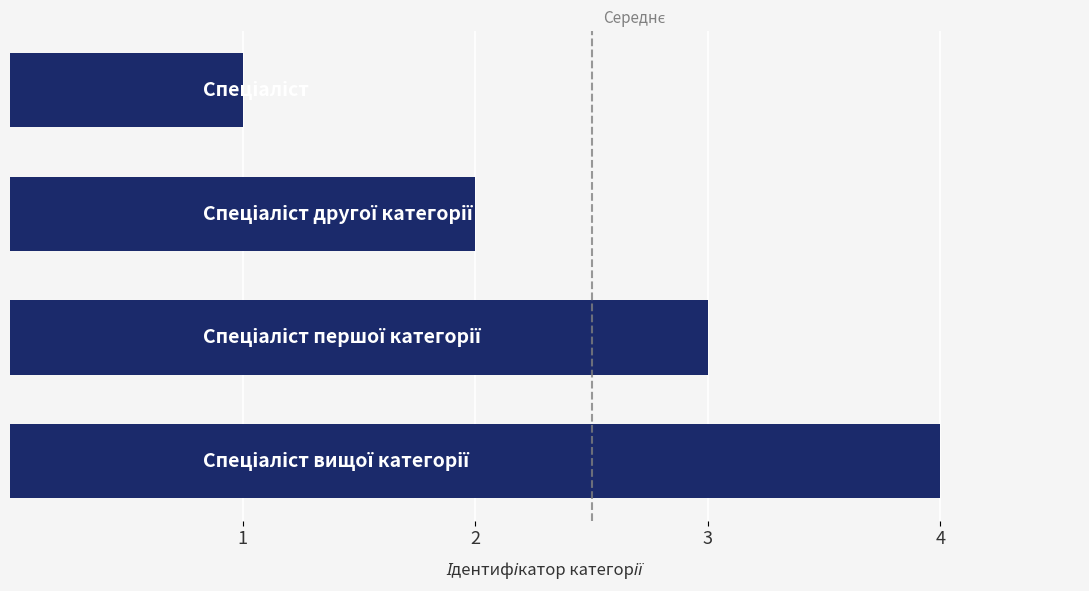

What is the greatest value displayed?

4